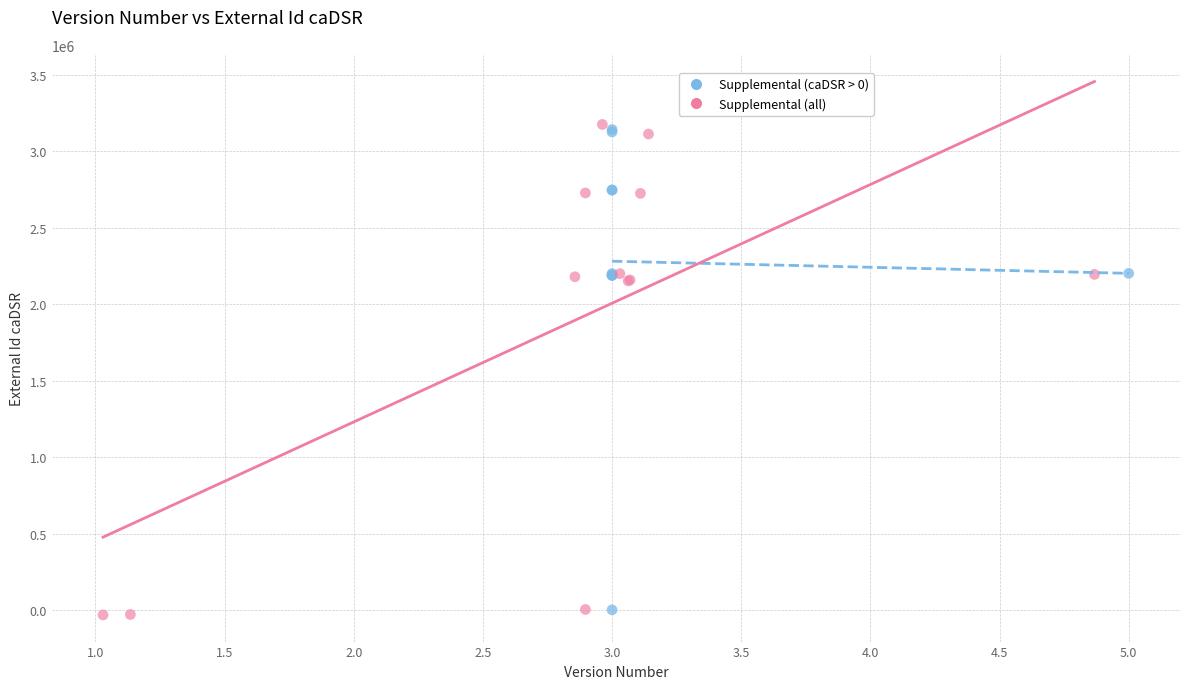

Which series has the largest Y range (max minus min)?

Supplemental (all)